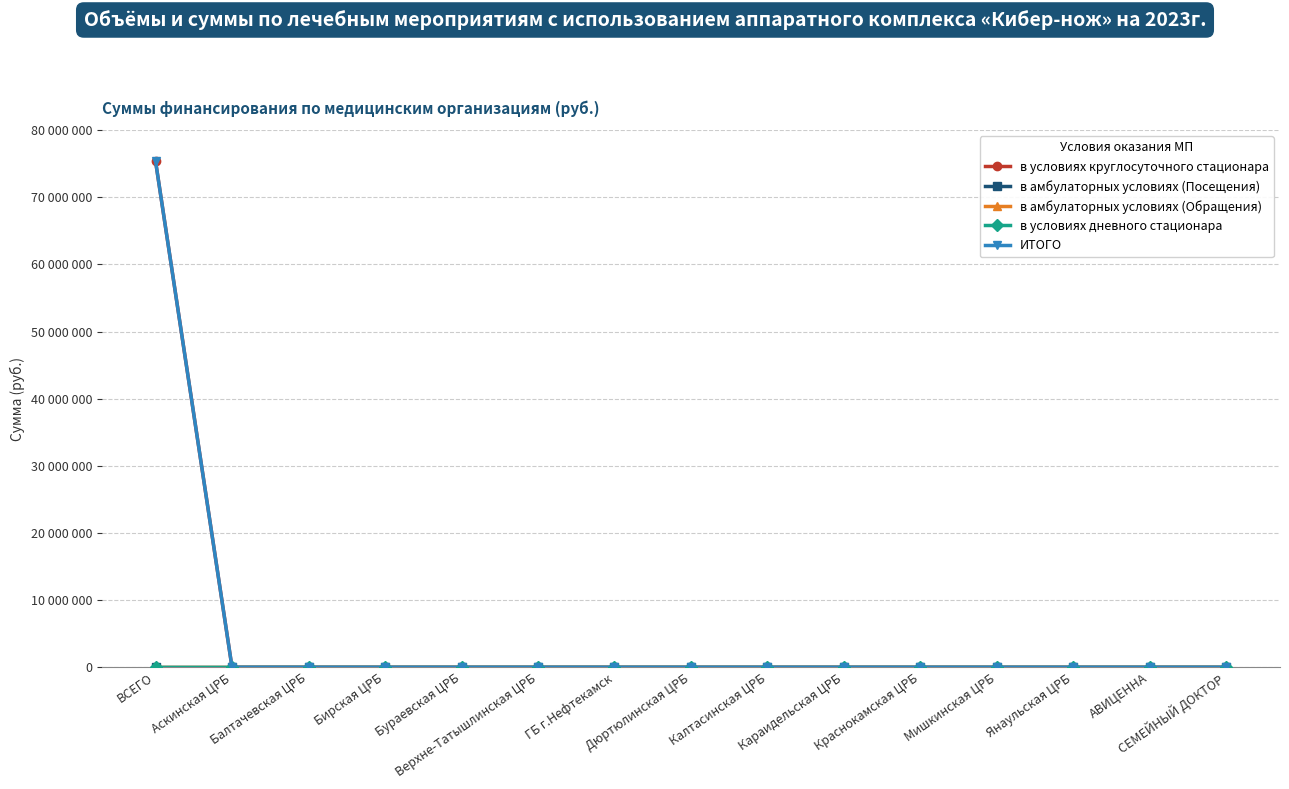

Is this an area chart (filled region under the line)?

No